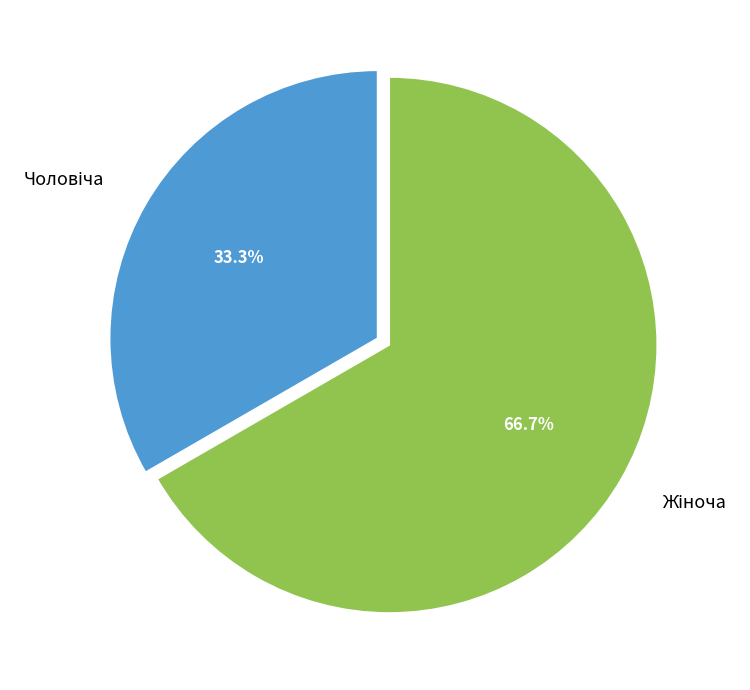

Count the number of slices in the pie.

2